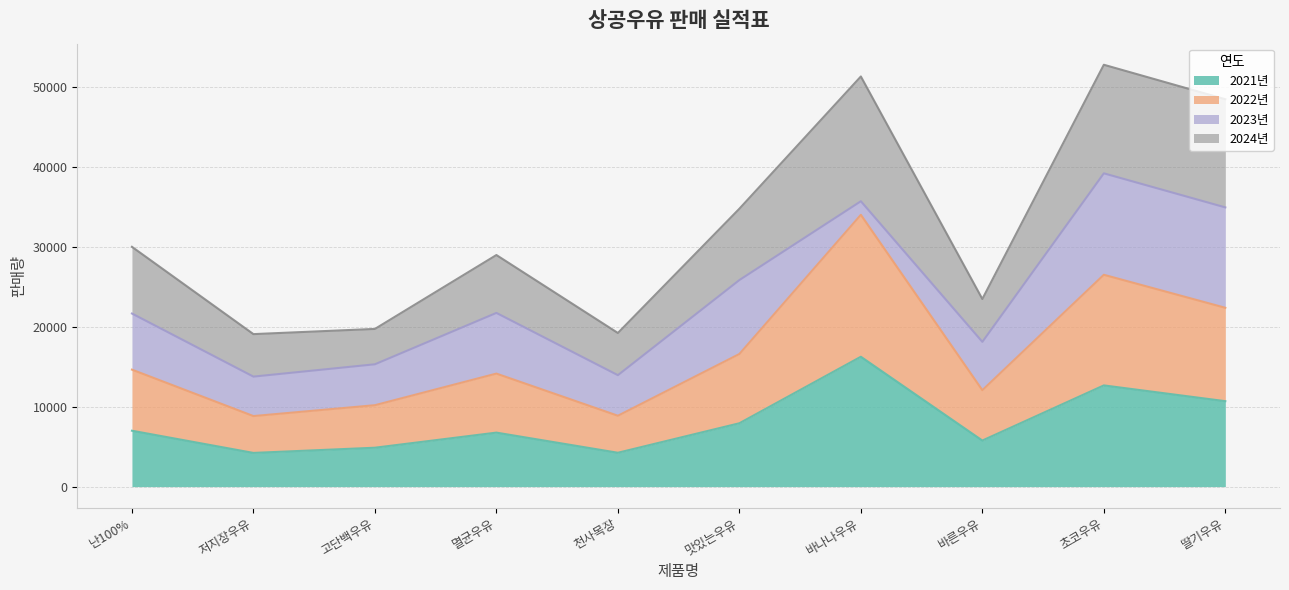

At which label does 2021년 reach its peak?

바나나우유